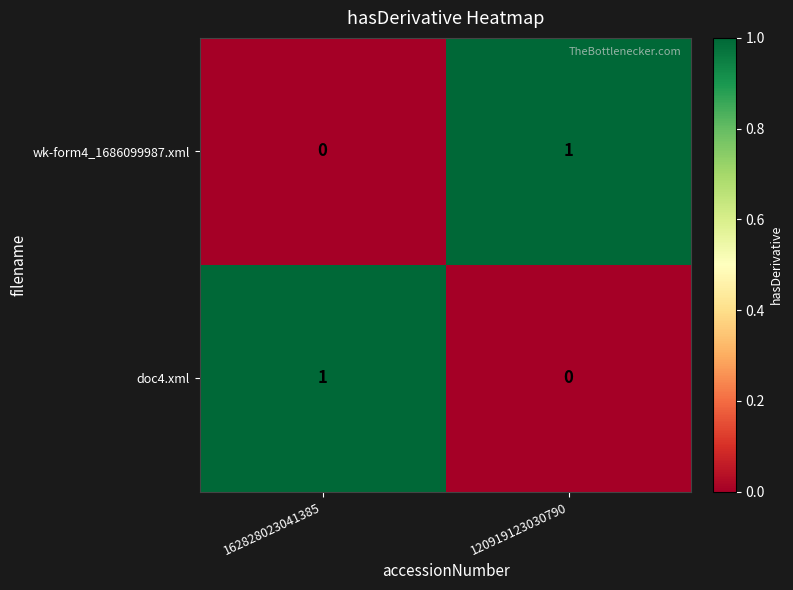

Rank the series at 120919123030790 from lowest to highest value.

doc4.xml, wk-form4_1686099987.xml